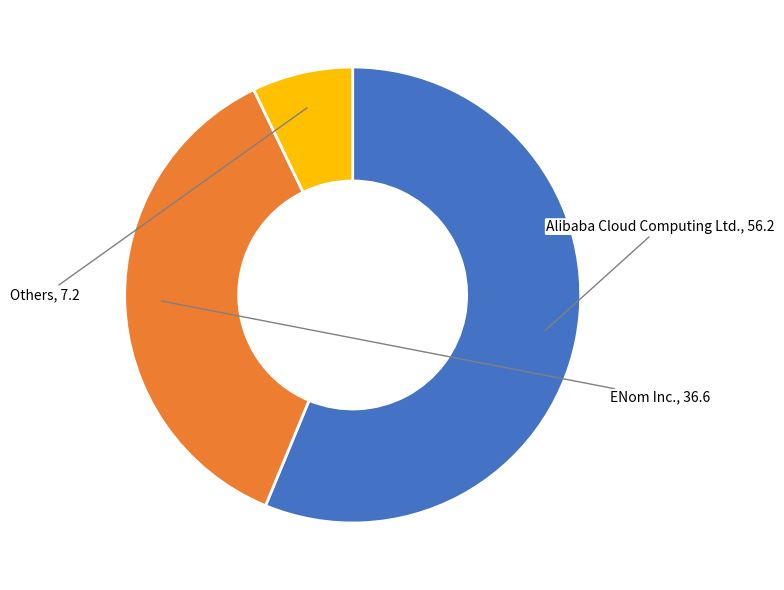

Is there any slice that represents more than half of the pie?

Yes